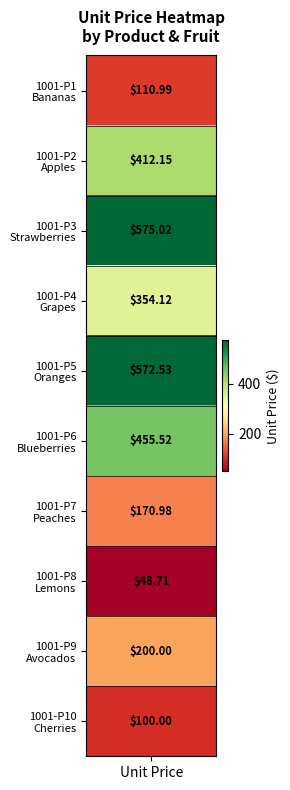

Which label corresponds to the smallest value in the chart?

Lemons